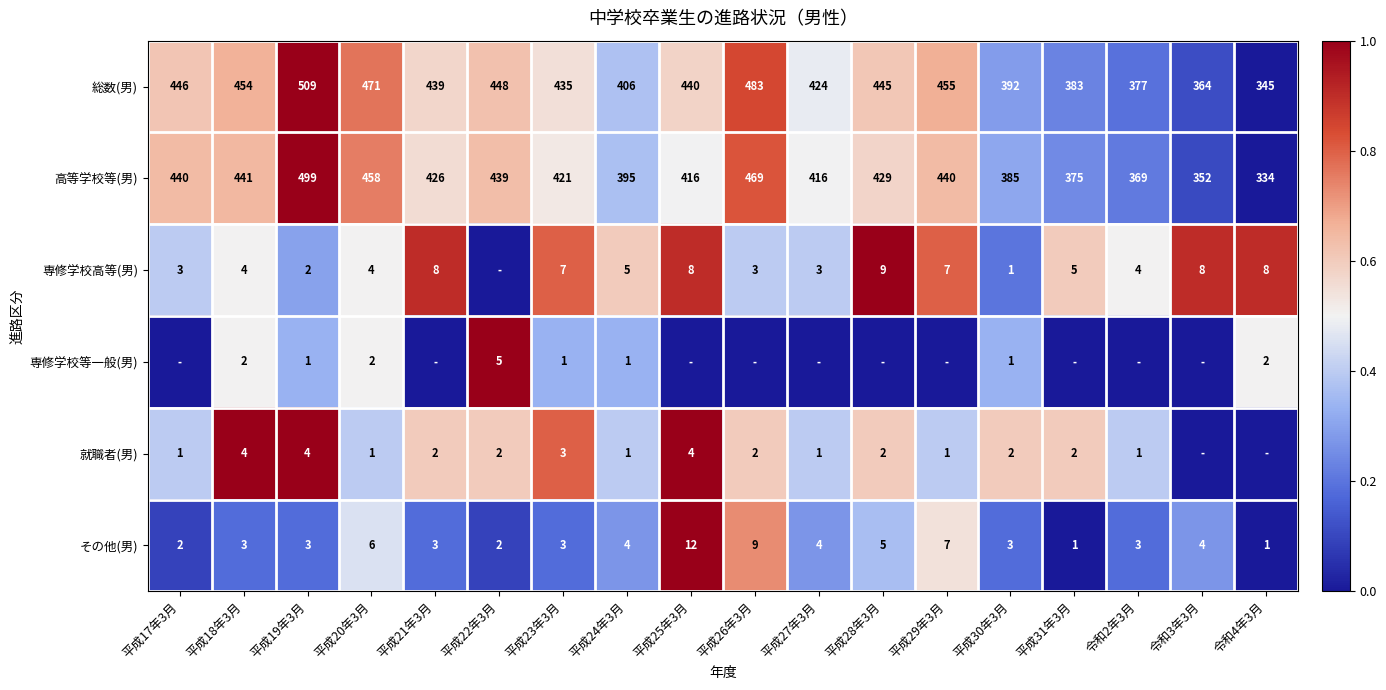

List the labels in order of 総数(男) value, smallest first.

令和4年3月, 令和3年3月, 令和2年3月, 平成31年3月, 平成30年3月, 平成24年3月, 平成27年3月, 平成23年3月, 平成21年3月, 平成25年3月, 平成28年3月, 平成17年3月, 平成22年3月, 平成18年3月, 平成29年3月, 平成20年3月, 平成26年3月, 平成19年3月